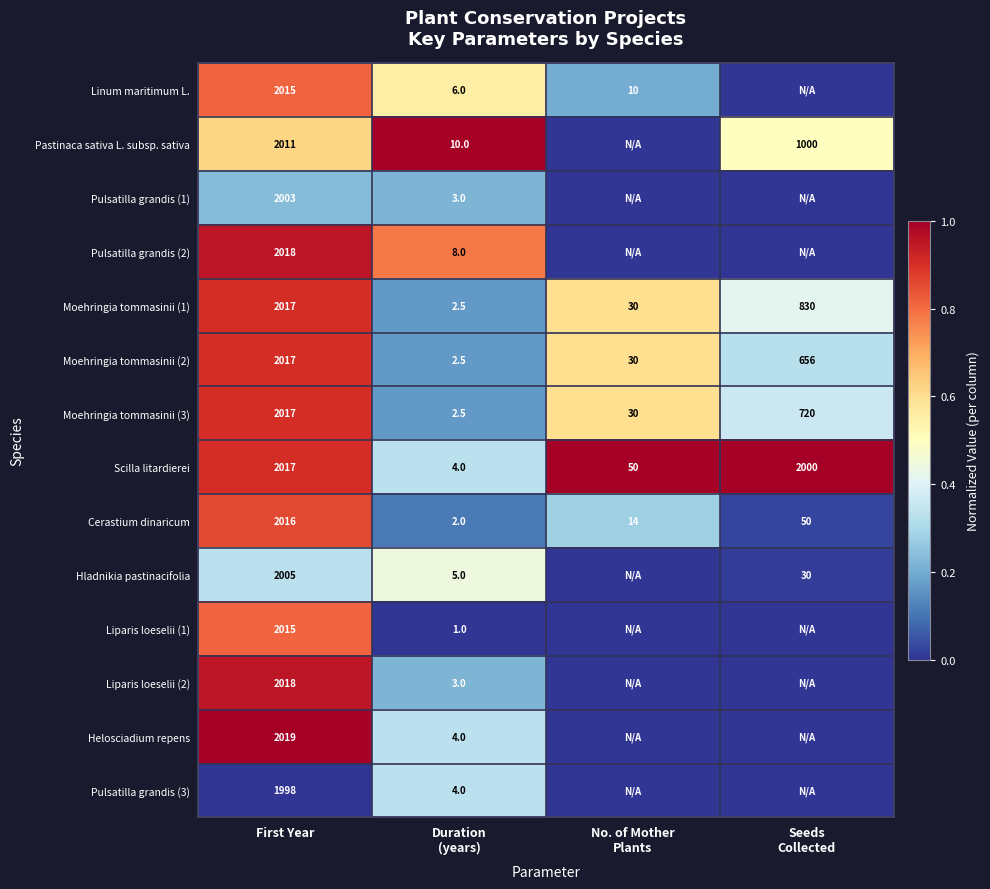

What is the total value across all series at First Year?

28186.0